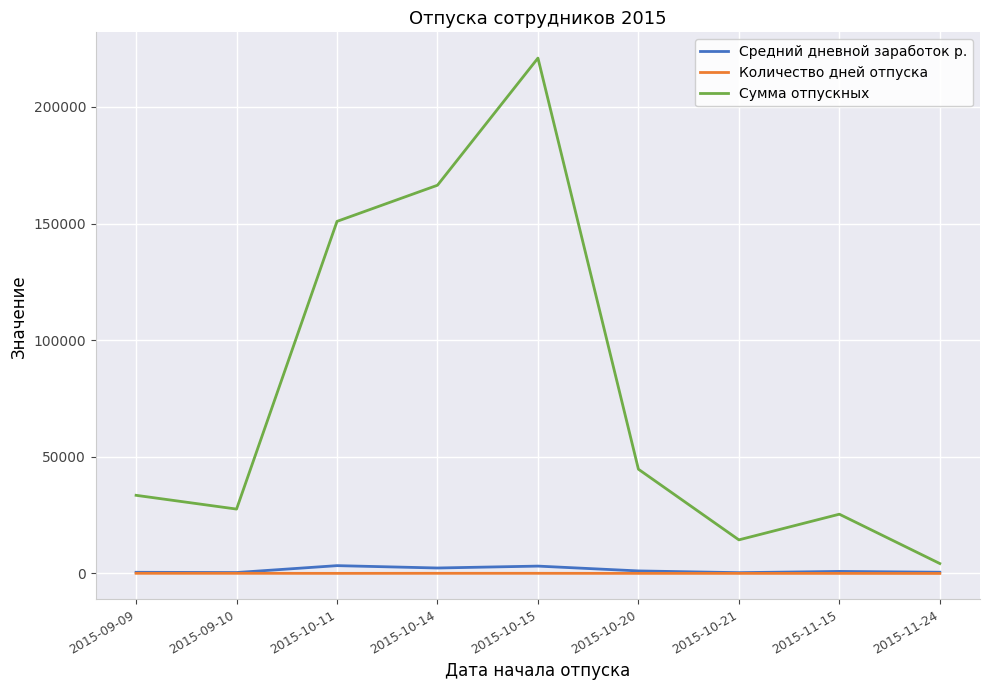

True or false: Средний дневной заработок р. and Сумма отпускных intersect in this chart.

False